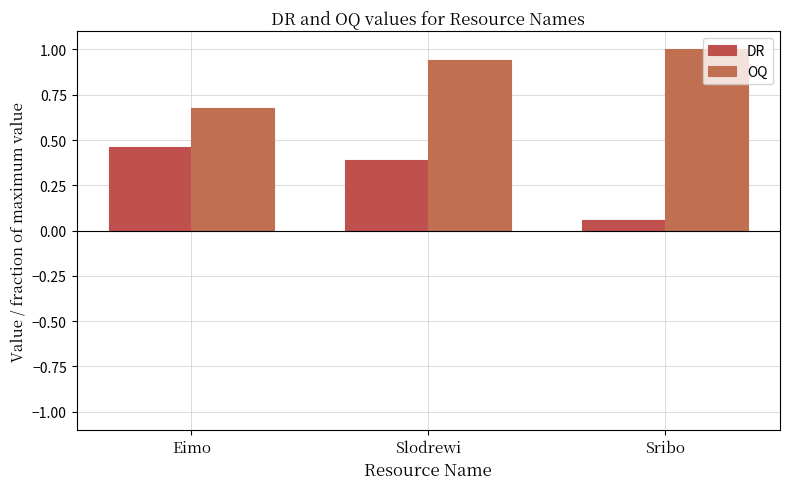

At how many categories does at least one series exceed 0?

3